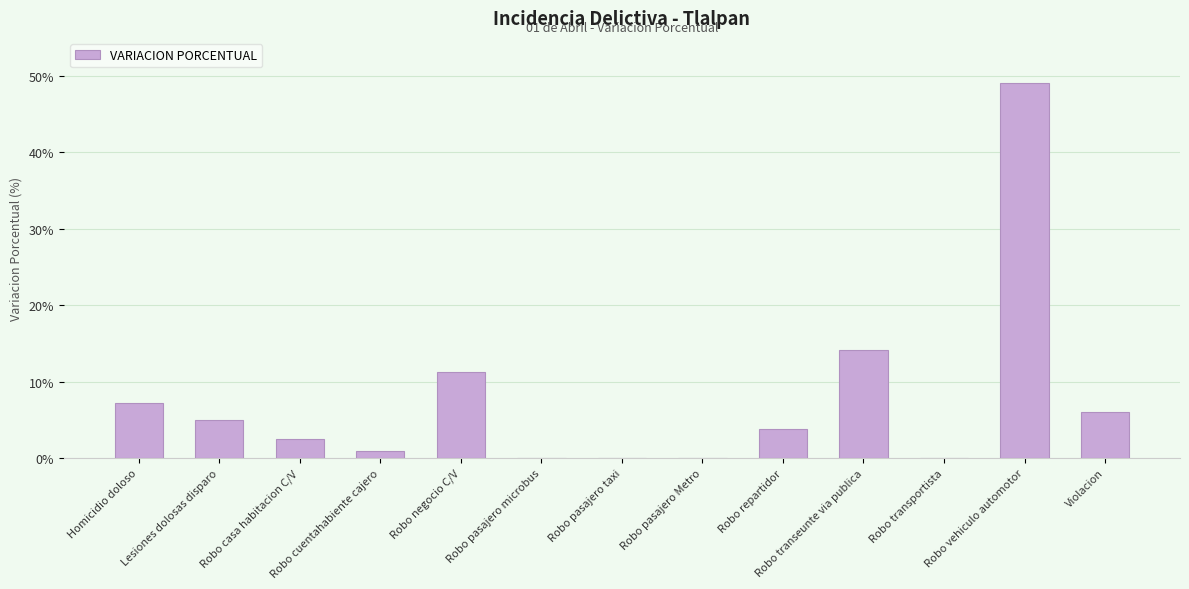

Which has a higher value, Robo transeunte via publica or Violacion?

Robo transeunte via publica